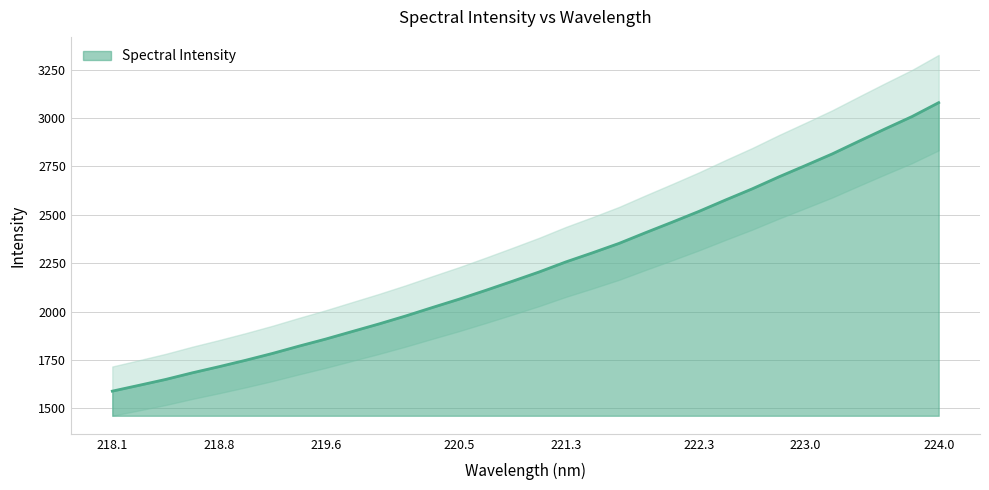

Where does the data first go above 2204?

221.1174